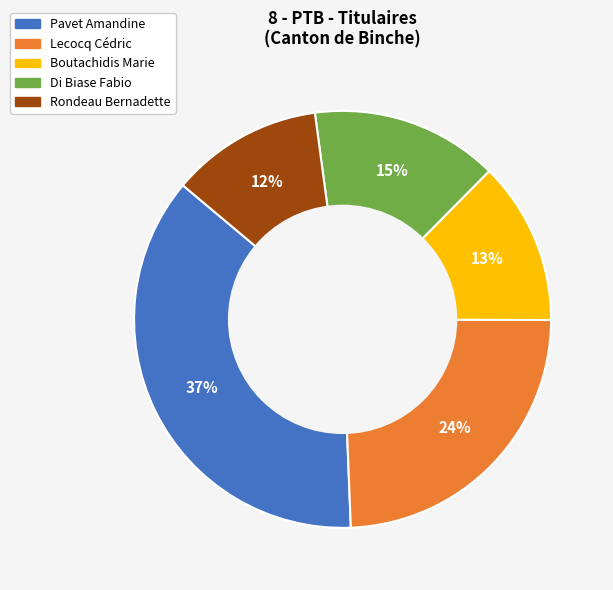

To the nearest percent, what portion does Pavet Amandine represent?

37%